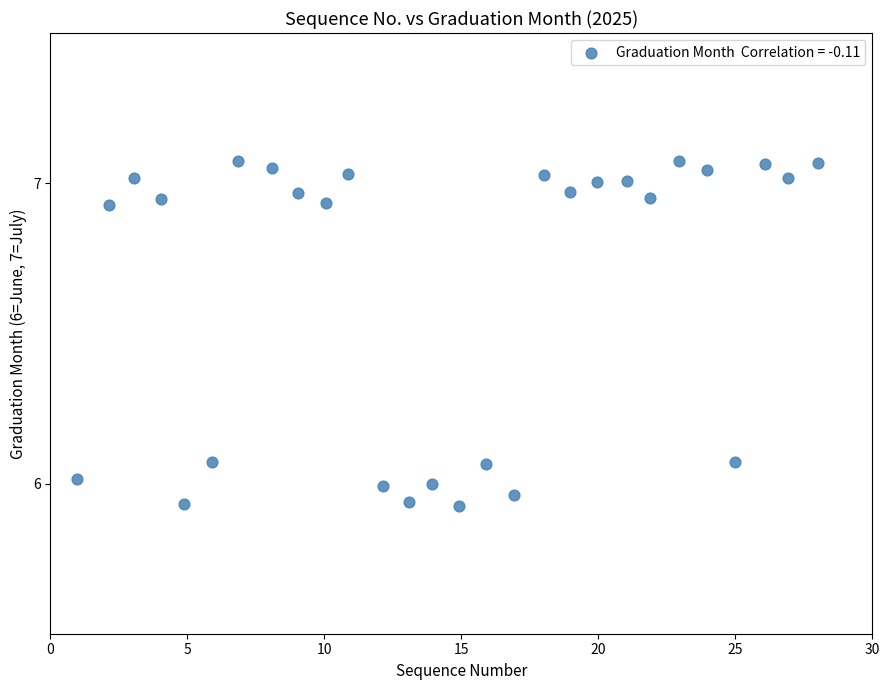

What is the range of X values (max minus min)?

27.0